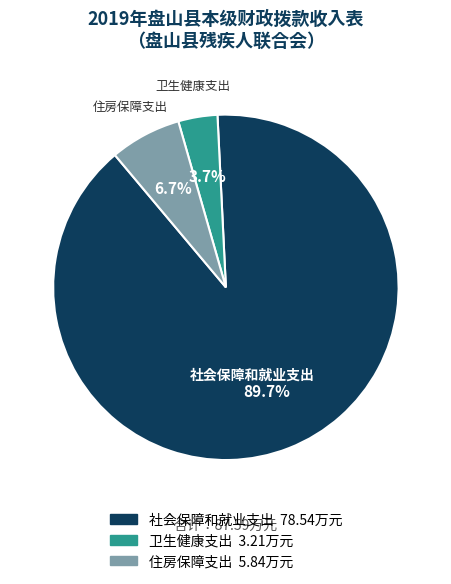

Which category has the biggest portion of the pie?

社会保障和就业支出